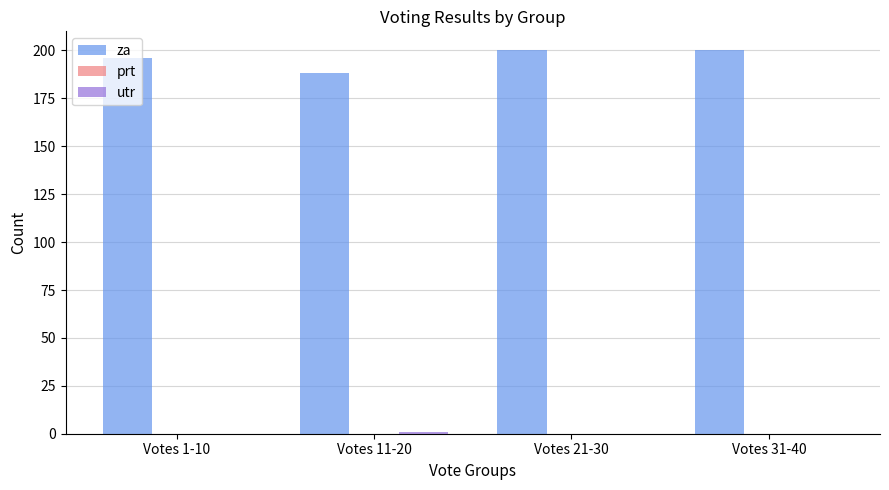

Is it true that za equals 321 at Votes 1-10?

False